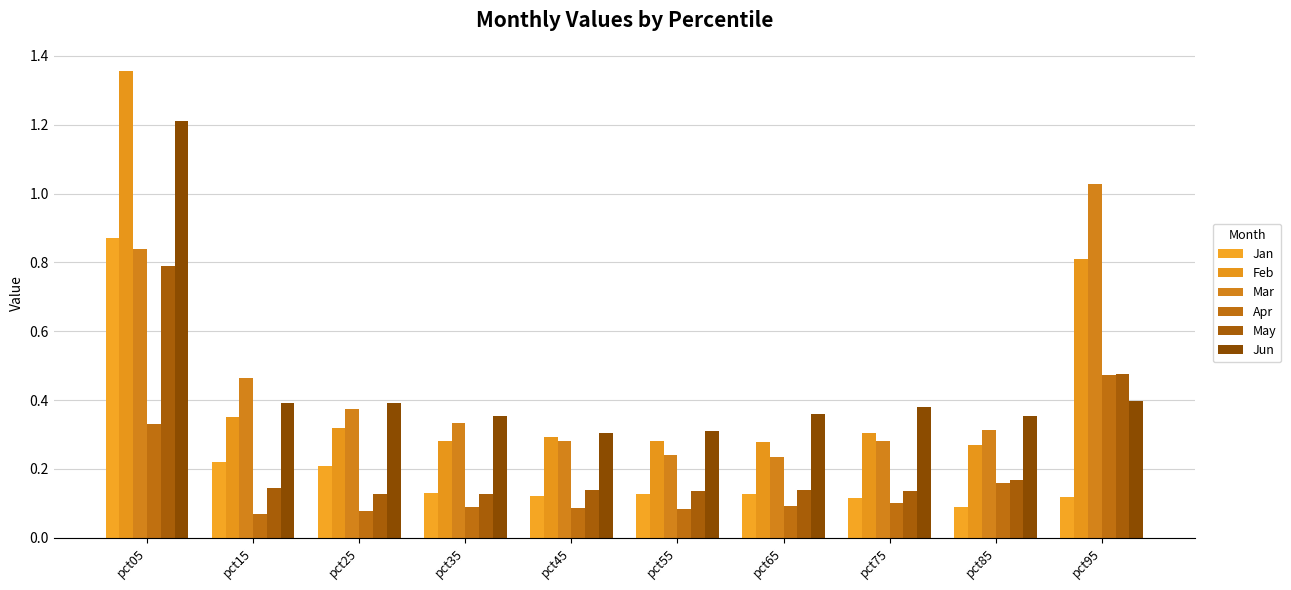

Reading left to right, what are all the values shown in this chart?

Jan: 0.9	0.2	0.2	0.1	0.1	0.1	0.1	0.1	0.1	0.1
Feb: 1.4	0.4	0.3	0.3	0.3	0.3	0.3	0.3	0.3	0.8
Mar: 0.8	0.5	0.4	0.3	0.3	0.2	0.2	0.3	0.3	1.0
Apr: 0.3	0.1	0.1	0.1	0.1	0.1	0.1	0.1	0.2	0.5
May: 0.8	0.1	0.1	0.1	0.1	0.1	0.1	0.1	0.2	0.5
Jun: 1.2	0.4	0.4	0.4	0.3	0.3	0.4	0.4	0.4	0.4